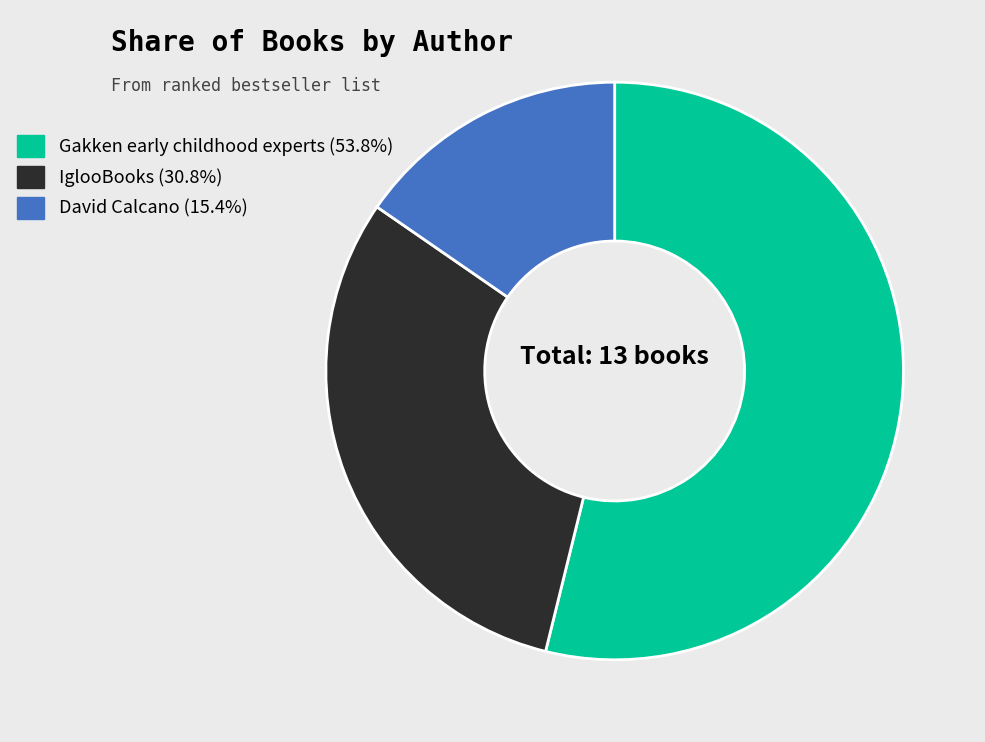

What is the ratio of the value at Gakken early childhood experts to the value at David Calcano?

3.5